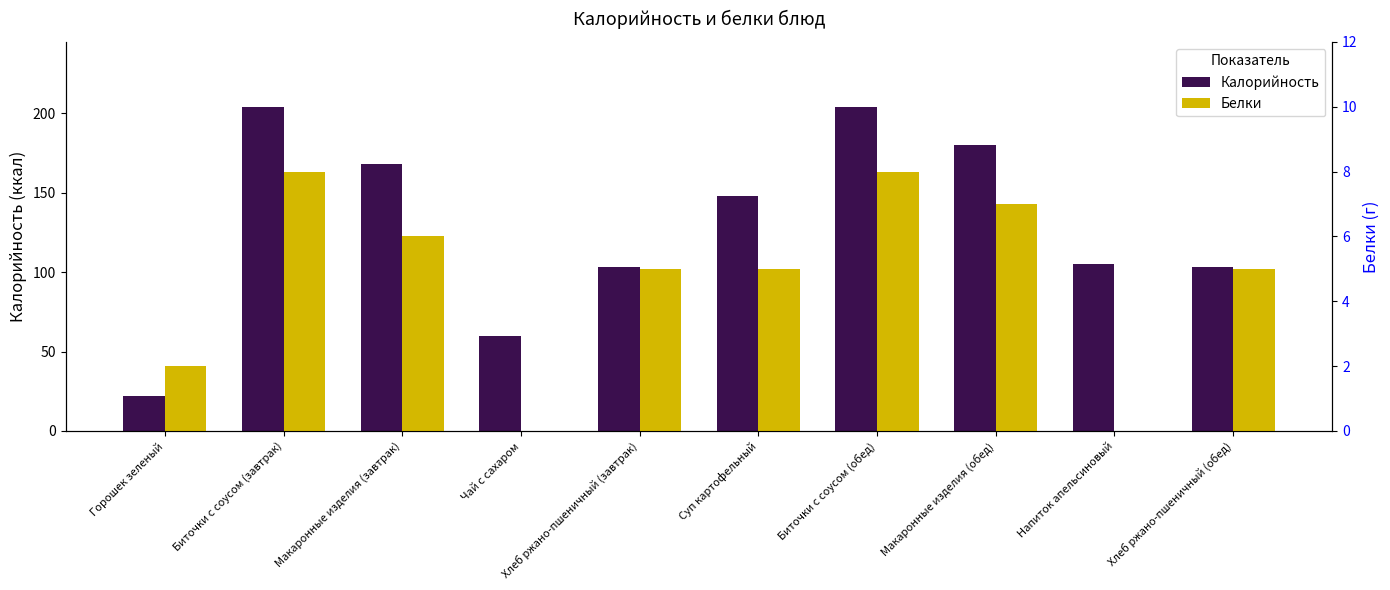

Reading left to right, what are all the values shown in this chart?

Калорийность: Горошек зеленый=22	Биточки с соусом (завтрак)=204	Макаронные изделия (завтрак)=168	Чай с сахаром=60	Хлеб ржано-пшеничный (завтрак)=103	Суп картофельный=148	Биточки с соусом (обед)=204	Макаронные изделия (обед)=180	Напиток апельсиновый=105	Хлеб ржано-пшеничный (обед)=103
Белки: Горошек зеленый=2	Биточки с соусом (завтрак)=8	Макаронные изделия (завтрак)=6	Чай с сахаром=0	Хлеб ржано-пшеничный (завтрак)=5	Суп картофельный=5	Биточки с соусом (обед)=8	Макаронные изделия (обед)=7	Напиток апельсиновый=0	Хлеб ржано-пшеничный (обед)=5